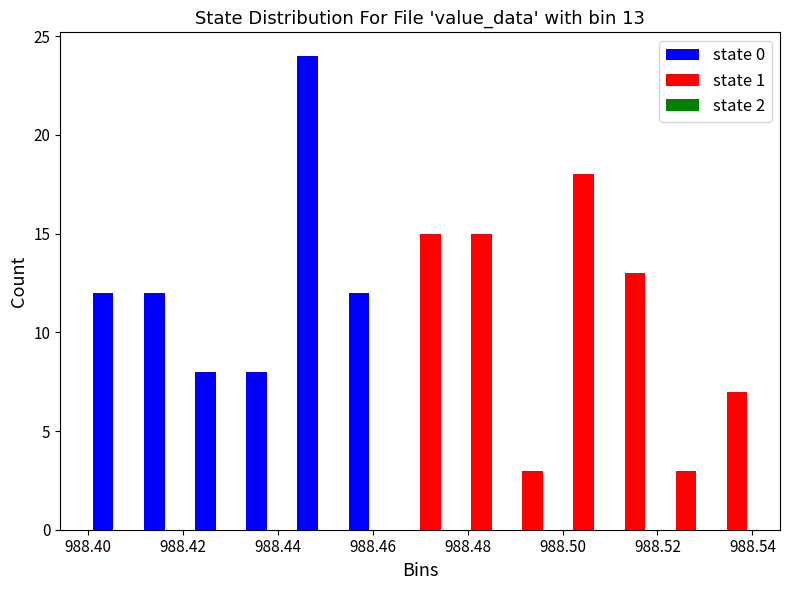

In the state 1 series, which range on the x-axis has the tallest bar?

988.496 to 988.508